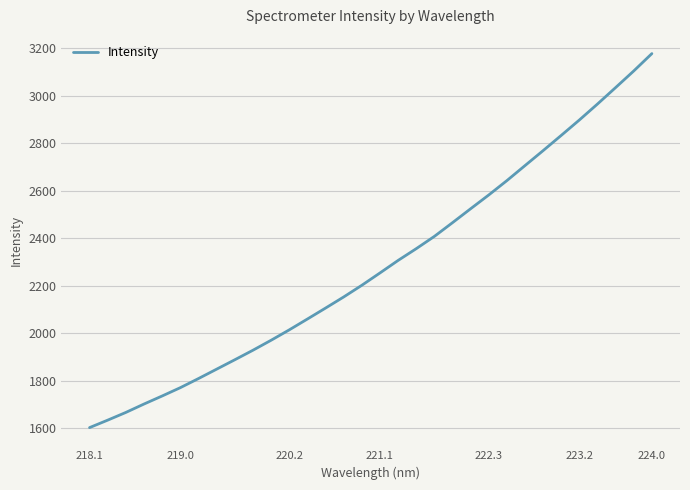

What is the maximum value shown in the chart?

3176.9